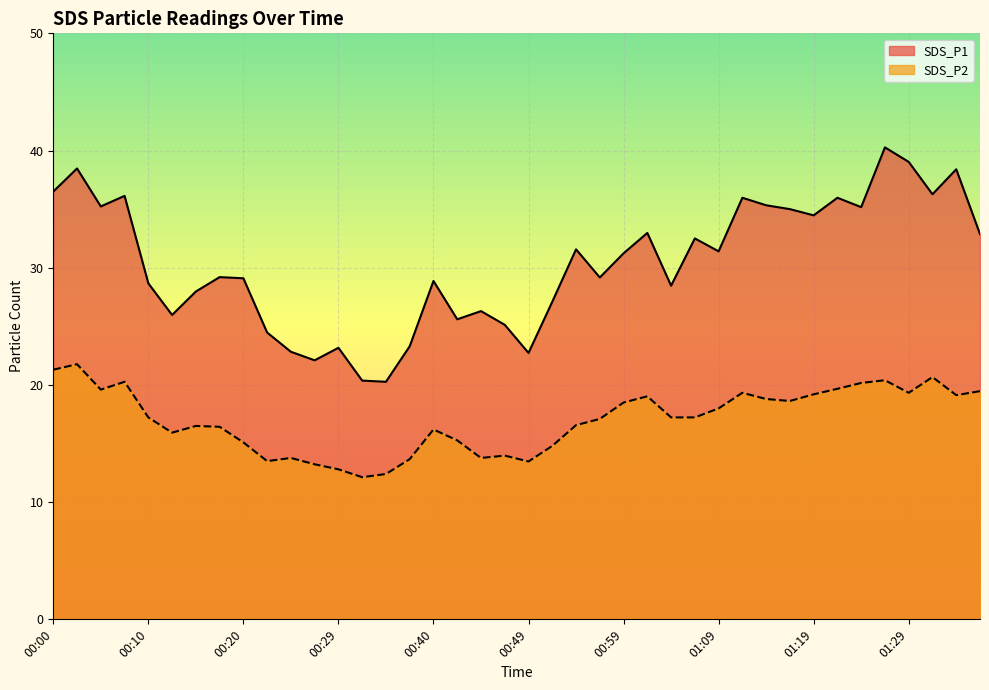

What is the sum of the SDS_P2 values at 00:20 and 00:17?

31.5